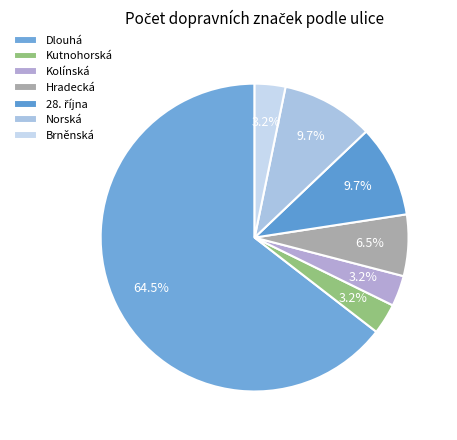

What is the largest slice in the pie chart?

Dlouhá